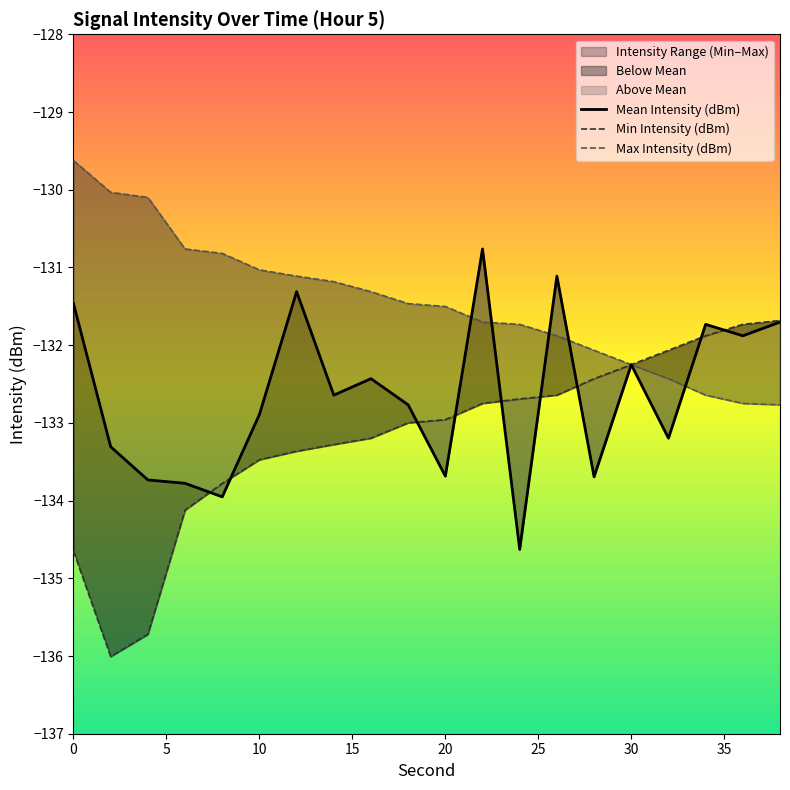

Does the chart have visible grid lines?

No